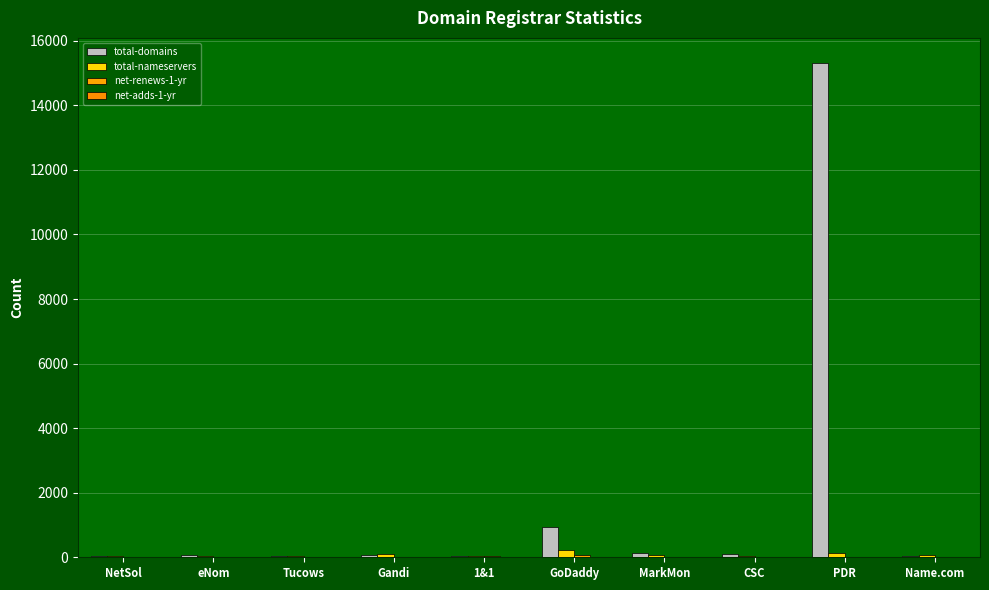

How many distinct data groups are displayed?

4